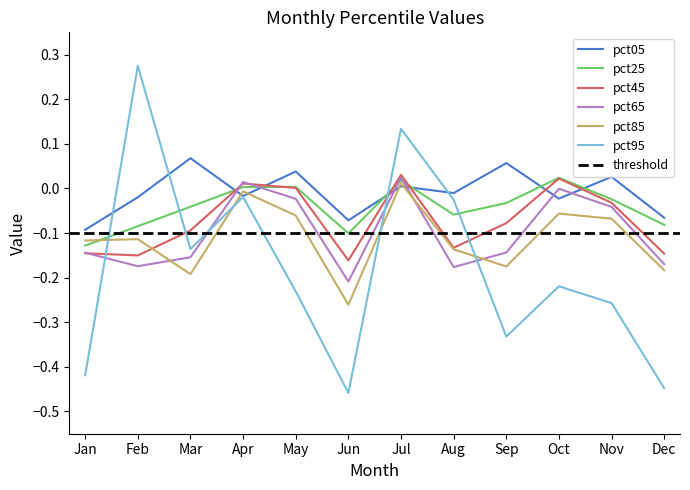

Reading left to right, what are all the values shown in this chart?

pct05: Jan=-0.1	Feb=-0.0	Mar=0.1	Apr=-0.0	May=0.0	Jun=-0.1	Jul=0.0	Aug=-0.0	Sep=0.1	Oct=-0.0	Nov=0.0	Dec=-0.1
pct25: Jan=-0.1	Feb=-0.1	Mar=-0.0	Apr=0.0	May=0.0	Jun=-0.1	Jul=0.0	Aug=-0.1	Sep=-0.0	Oct=0.0	Nov=-0.0	Dec=-0.1
pct45: Jan=-0.1	Feb=-0.2	Mar=-0.1	Apr=0.0	May=0.0	Jun=-0.2	Jul=0.0	Aug=-0.1	Sep=-0.1	Oct=0.0	Nov=-0.0	Dec=-0.1
pct65: Jan=-0.1	Feb=-0.2	Mar=-0.2	Apr=0.0	May=-0.0	Jun=-0.2	Jul=0.0	Aug=-0.2	Sep=-0.1	Oct=-0.0	Nov=-0.0	Dec=-0.2
pct85: Jan=-0.1	Feb=-0.1	Mar=-0.2	Apr=-0.0	May=-0.1	Jun=-0.3	Jul=0.0	Aug=-0.1	Sep=-0.2	Oct=-0.1	Nov=-0.1	Dec=-0.2
pct95: Jan=-0.4	Feb=0.3	Mar=-0.1	Apr=-0.0	May=-0.2	Jun=-0.5	Jul=0.1	Aug=-0.0	Sep=-0.3	Oct=-0.2	Nov=-0.3	Dec=-0.4